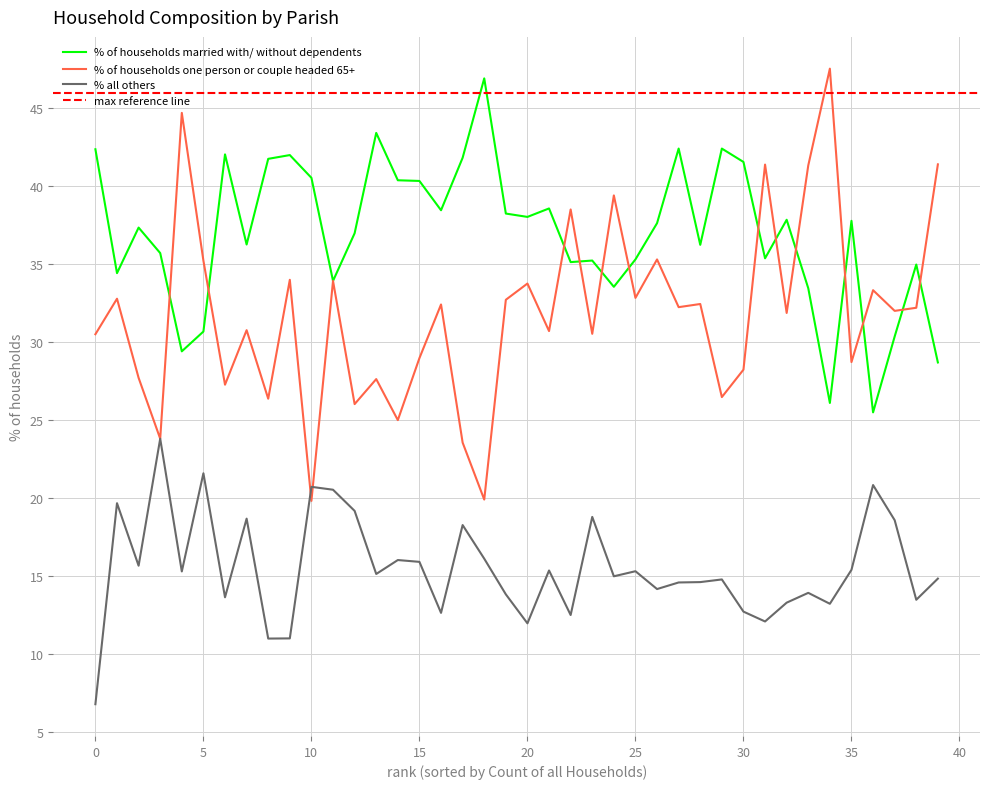

At how many categories does at least one series exceed 14?

40